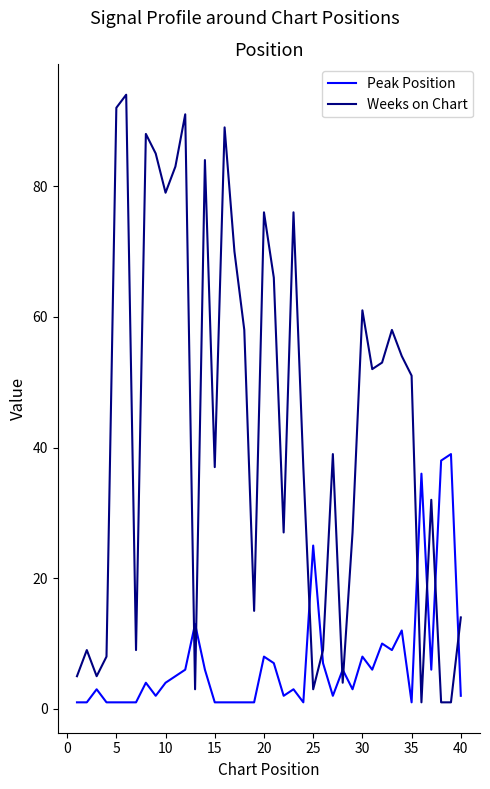

How many values in the Peak Position series are below 4?

20